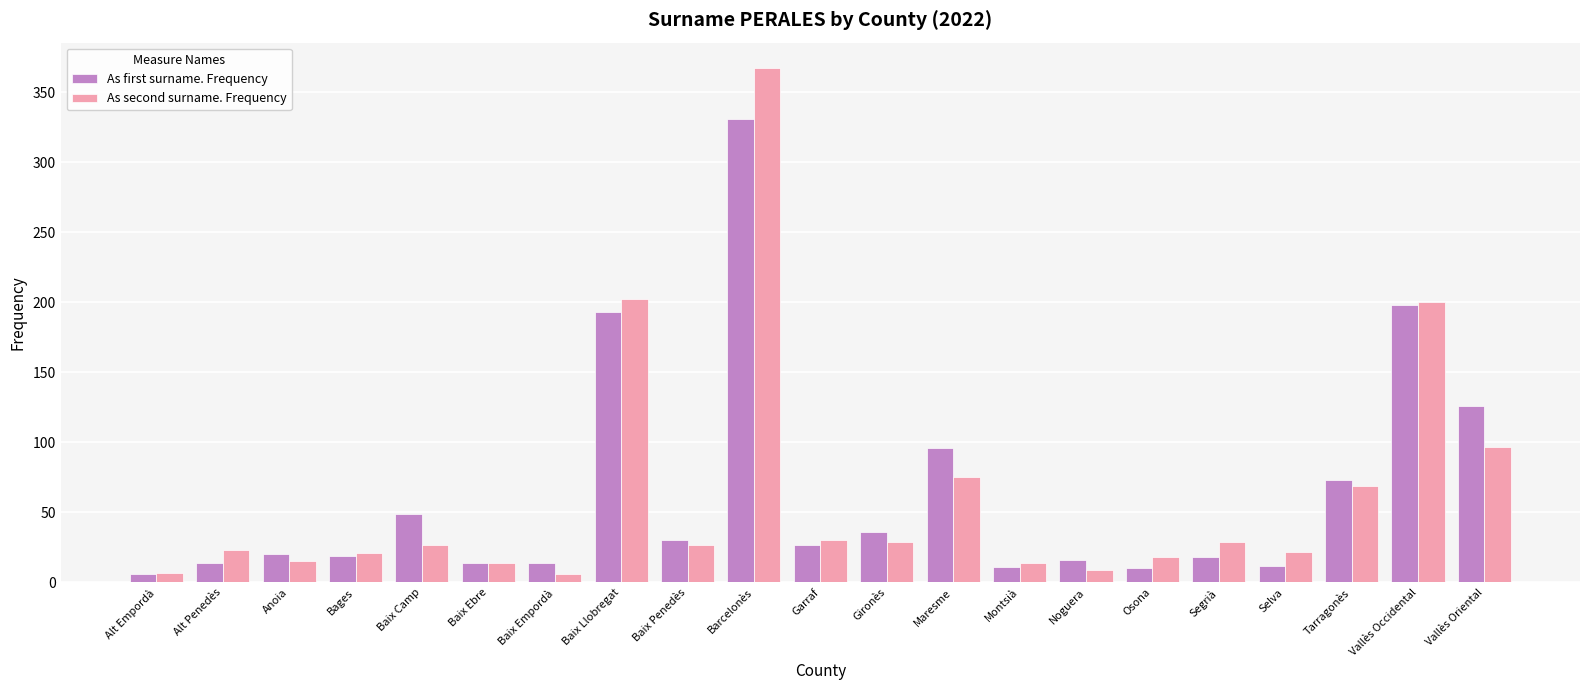

What is the average value of the As first surname. Frequency series?

63